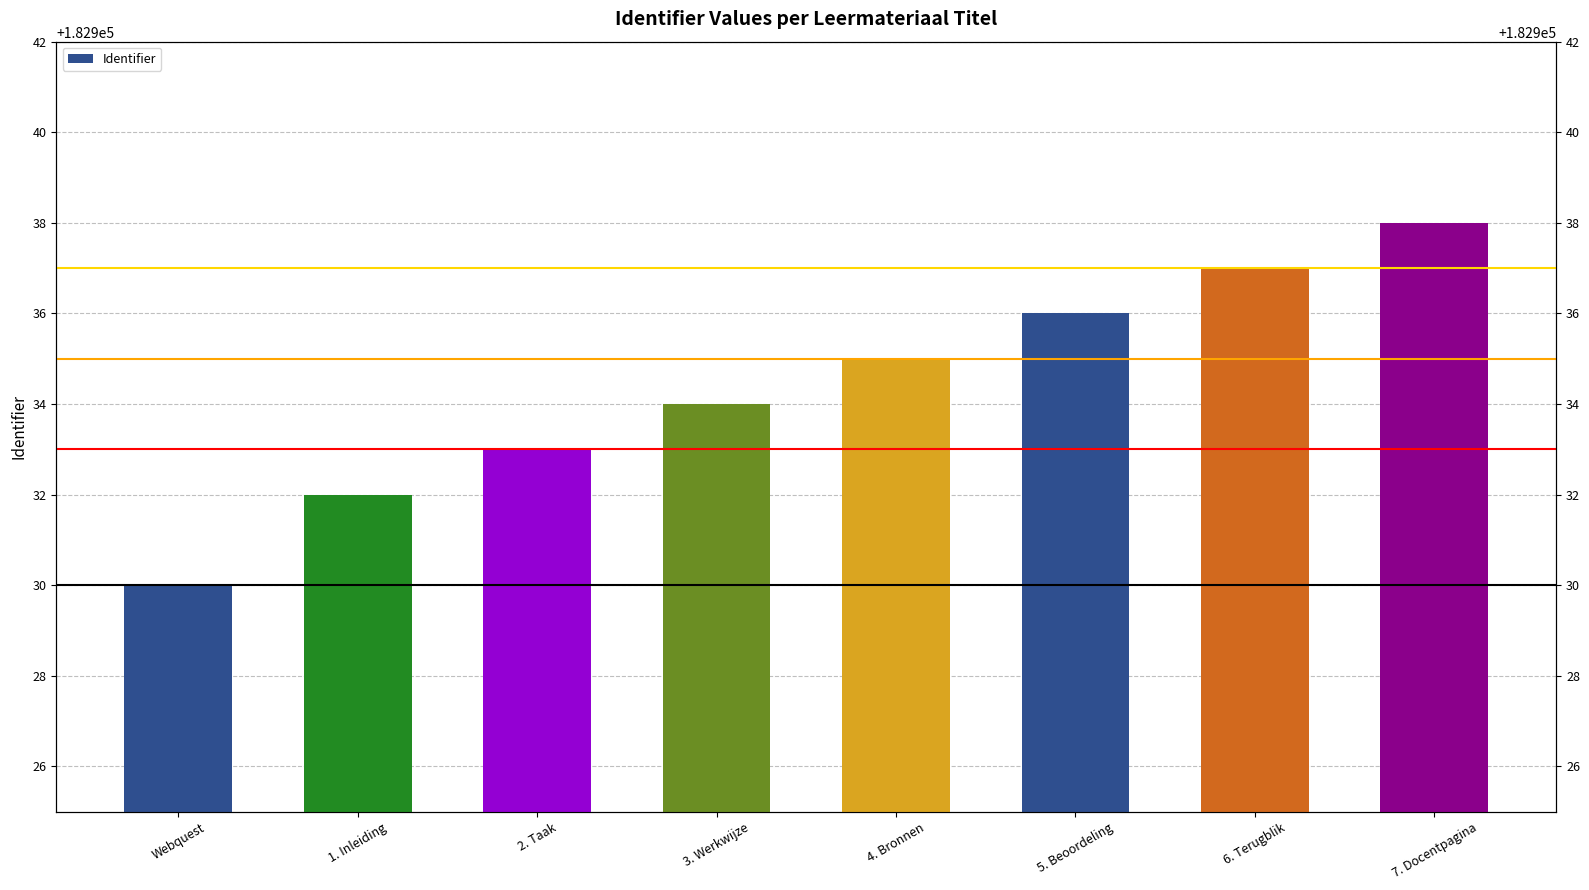

How many values exceed 182935?

3